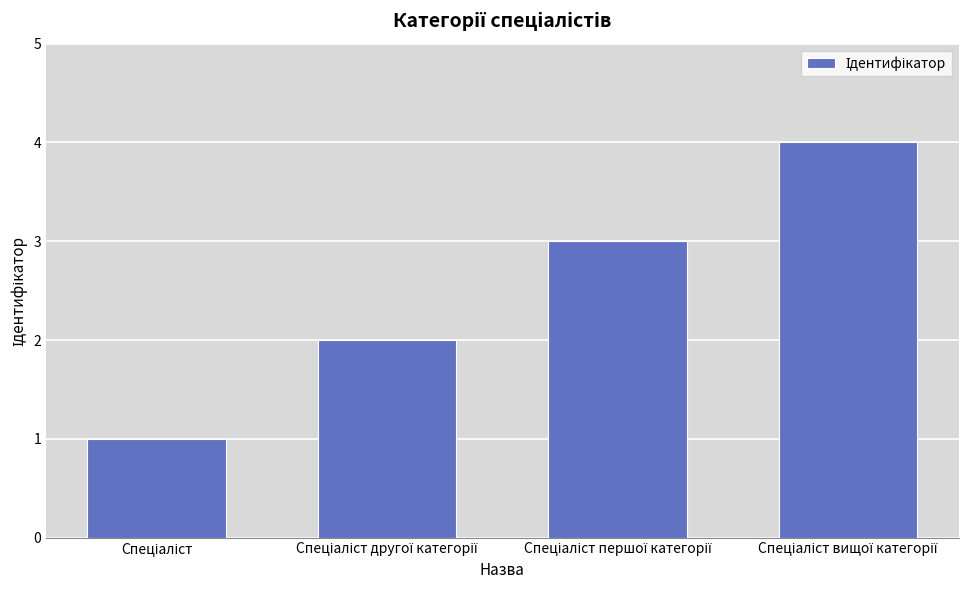

What is the sum of all values?

10